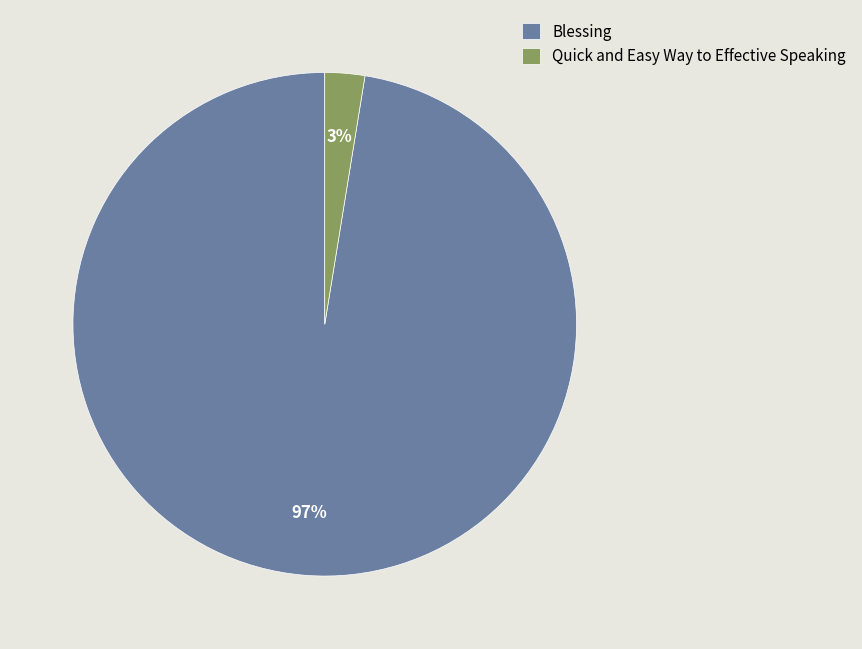

To the nearest percent, what percentage of the pie is Quick and Easy Way to Effective Speaking?

3%